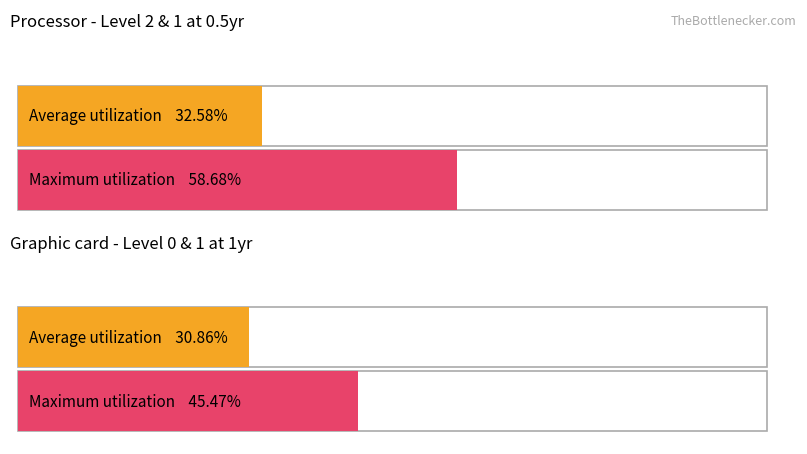

Which series has the largest total across all categories?

Maximum utilization